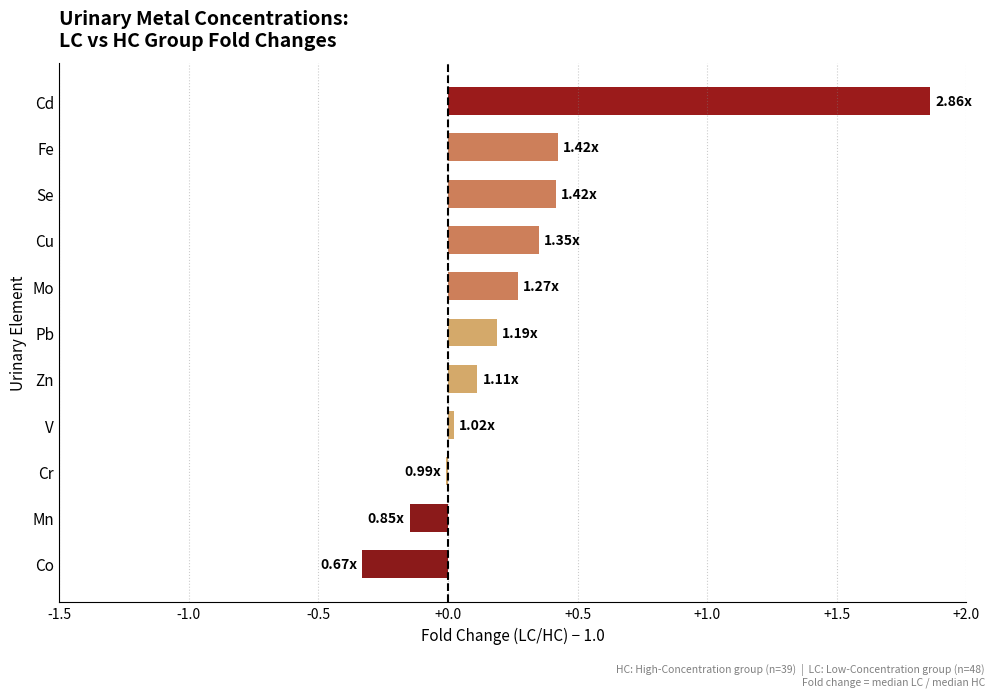

What is the sum of all values?

3.2